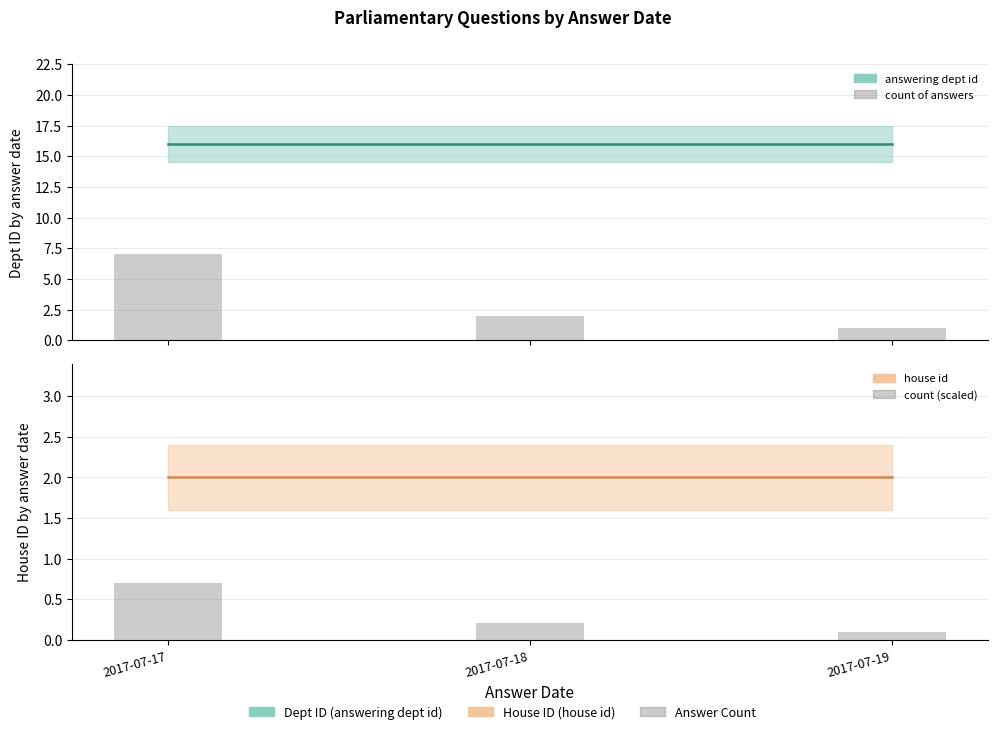

How many groups of bars are there?

3